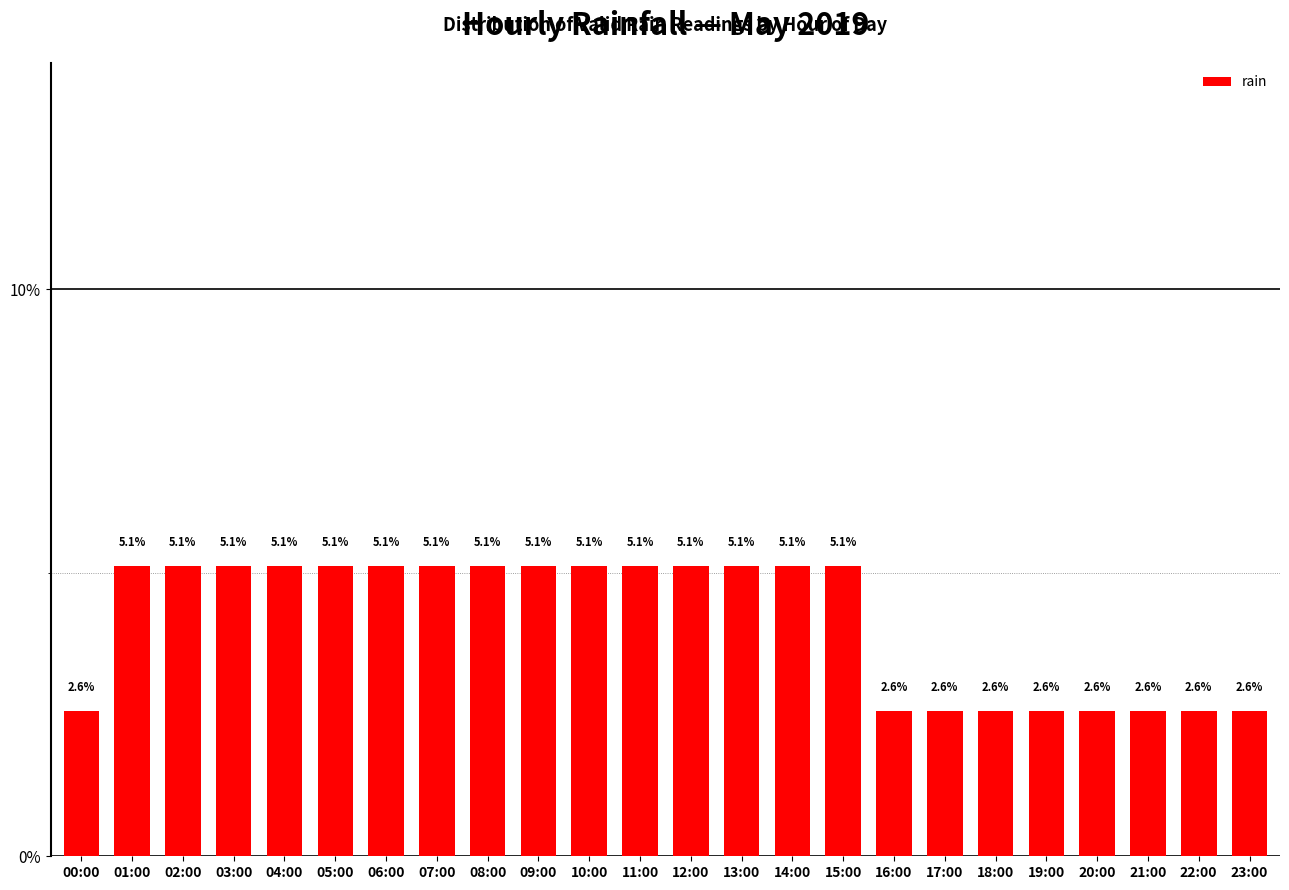

Are the bars horizontal?

No